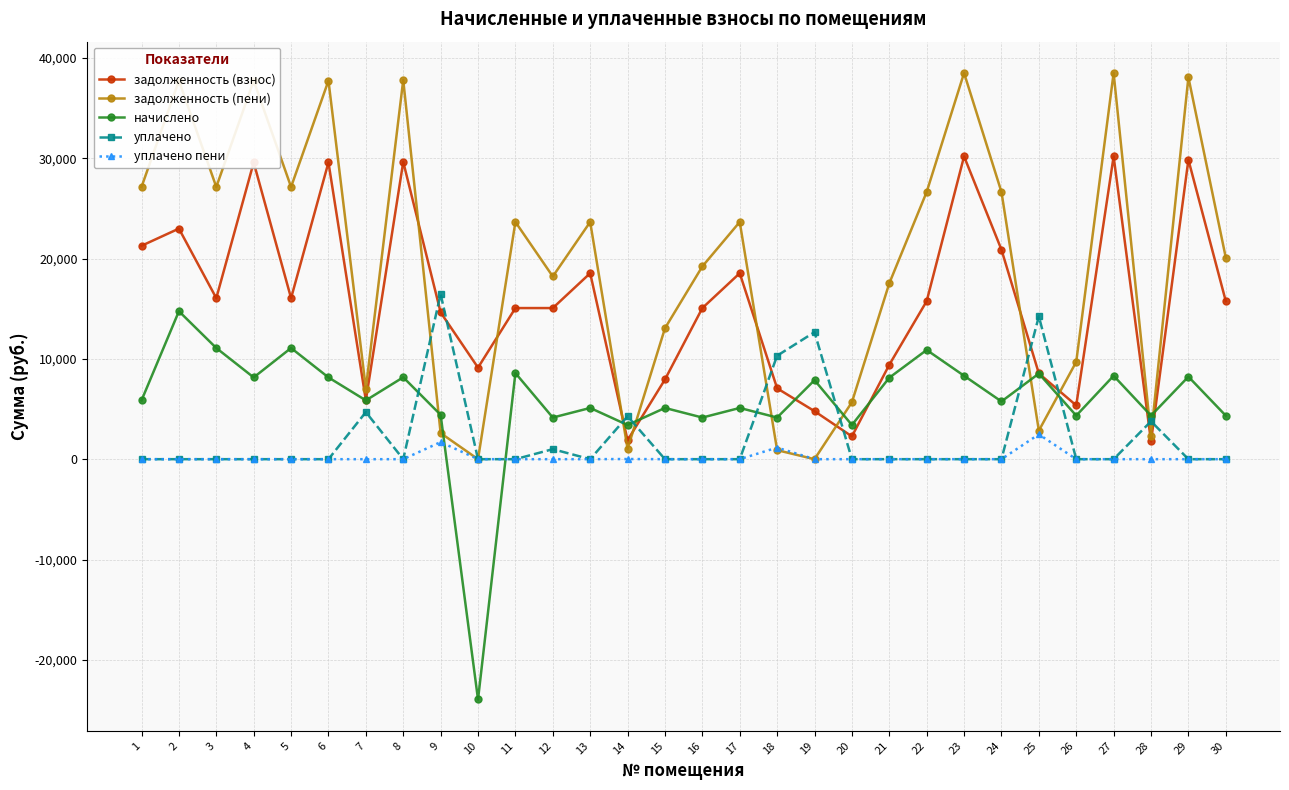

What are all the series names shown in the legend?

задолженность (взнос), задолженность (пени), начислено, уплачено, уплачено пени